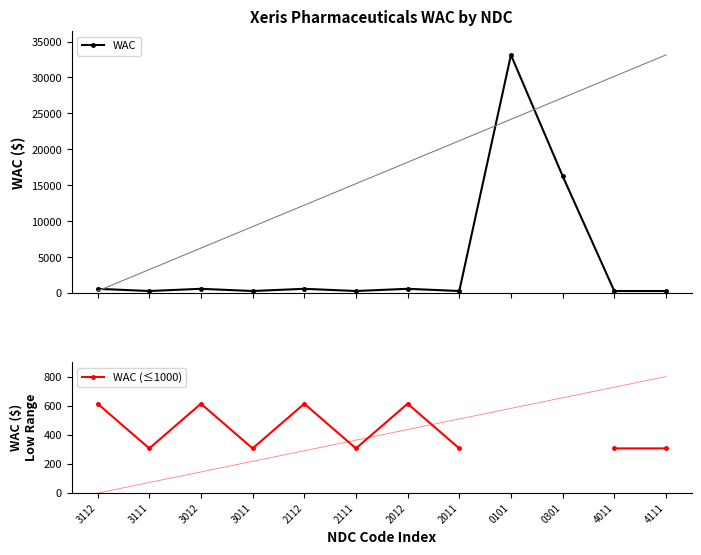

Is the value of WAC at 0101 greater than the value of WAC (≤1000) at 4011?

Yes